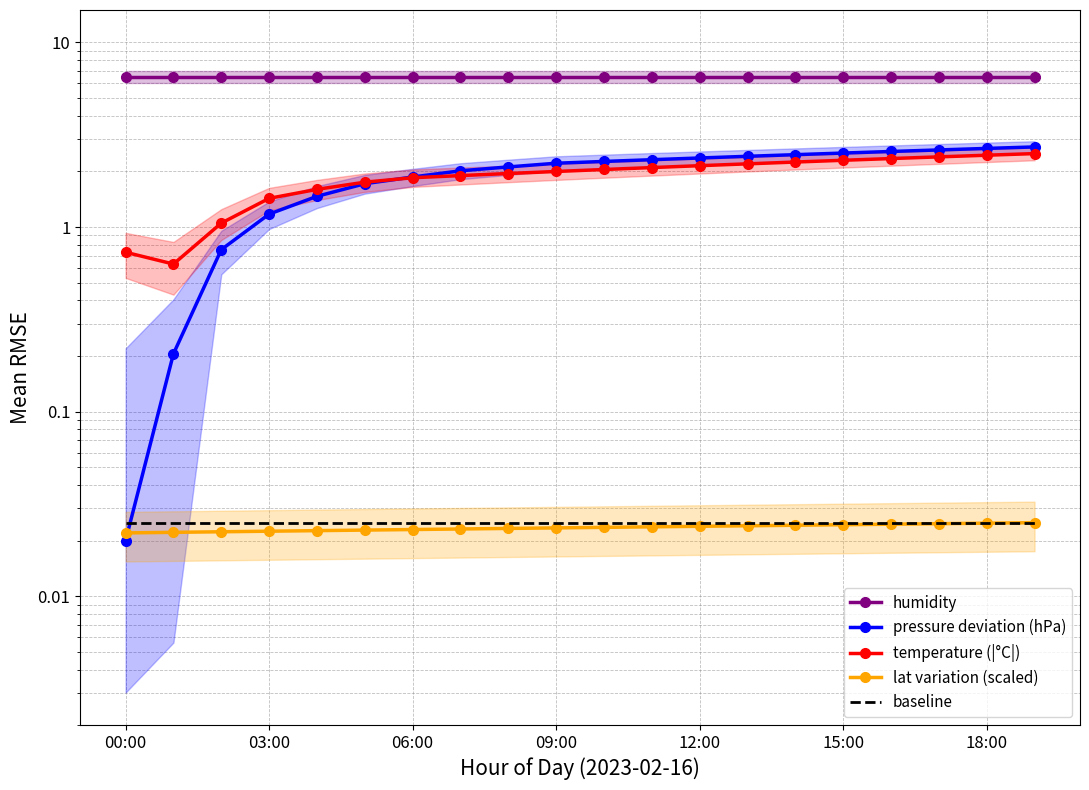

What is the greatest value displayed?

6.5